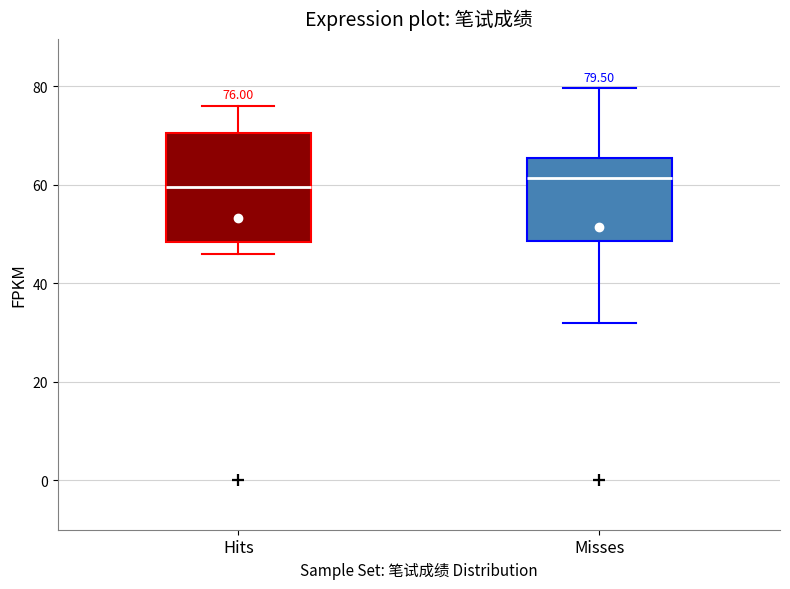

Which box is the tallest, from its lower edge to its upper edge?

Hits